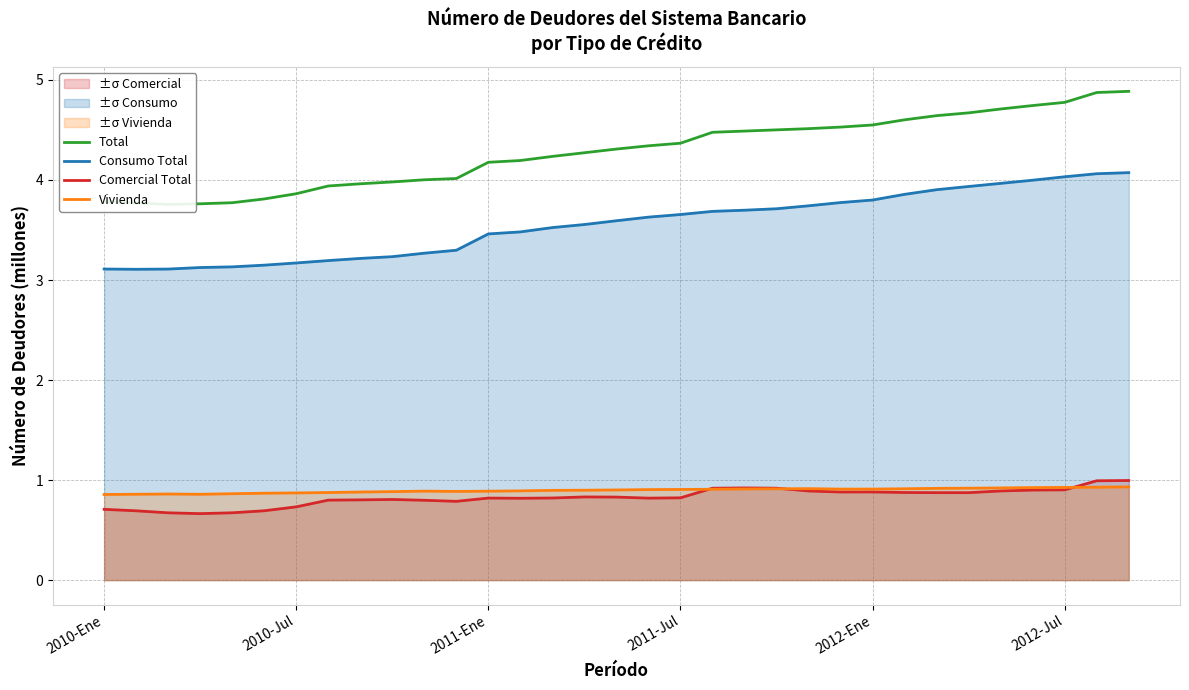

What is the difference between the maximum and second lowest values in the Vivienda series?

0.1